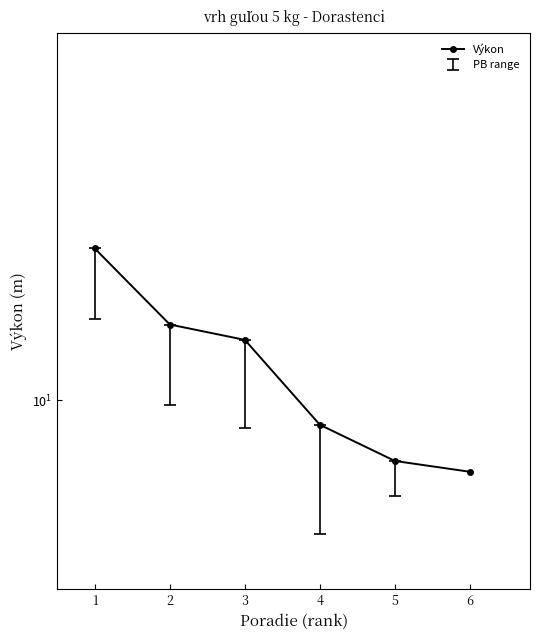

What is the change in value from 1 to 6?

-4.6